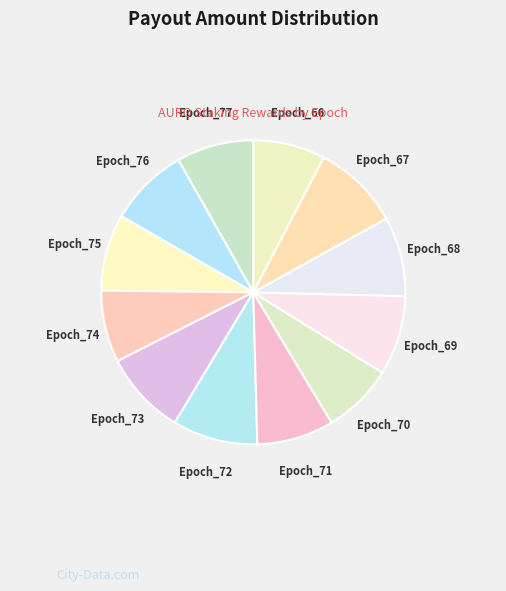

Between Epoch_67 and Epoch_71, which is larger?

Epoch_67